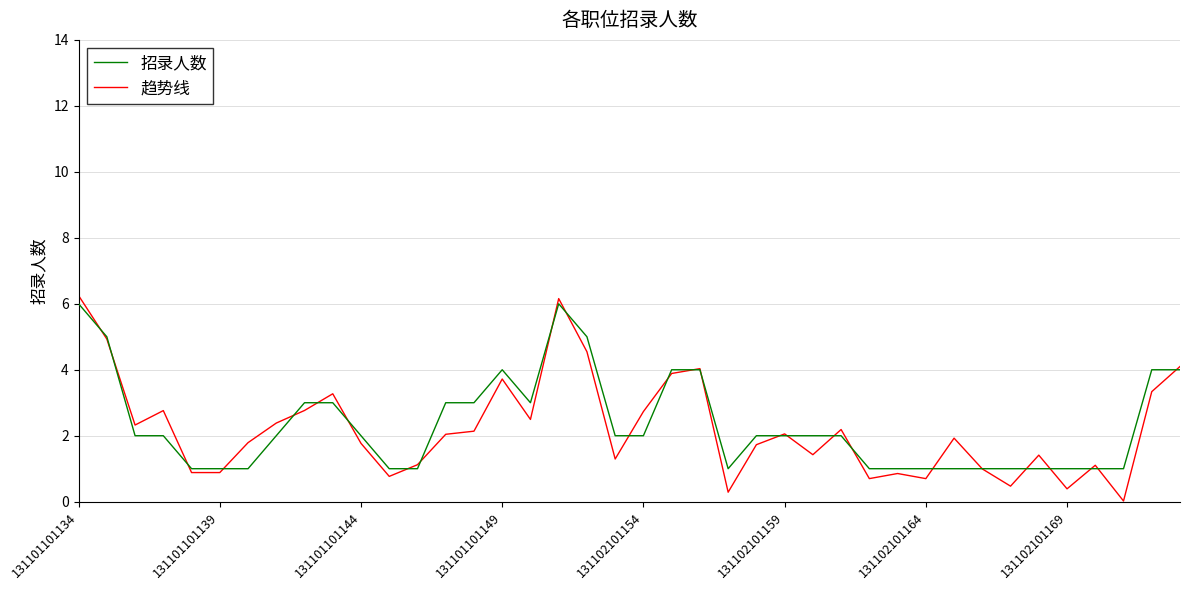

Which series has the widest spread of values?

趋势线